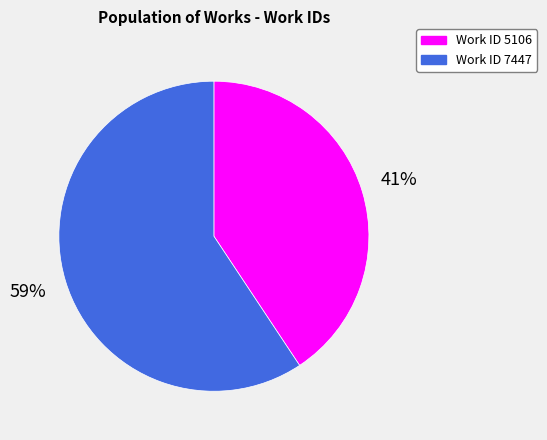

Does Work ID 5106 account for over 50% of the chart?

No